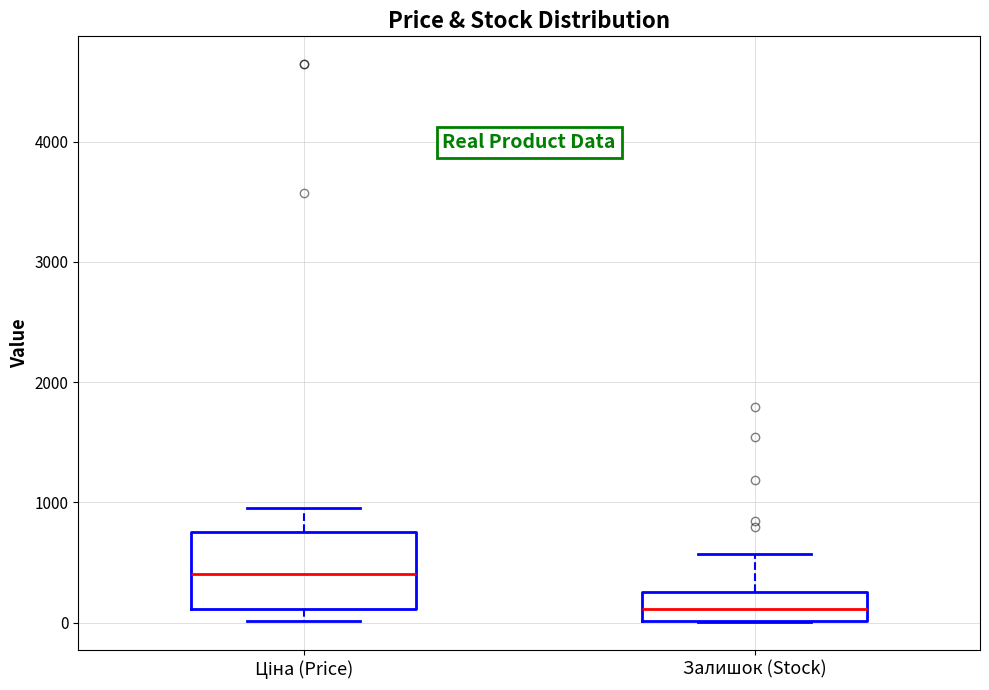

Where does the upper whisker of the box for Залишок (Stock) end on the y-axis? The values are not printed on the chart, so give them approximately, as read against the axis.

600